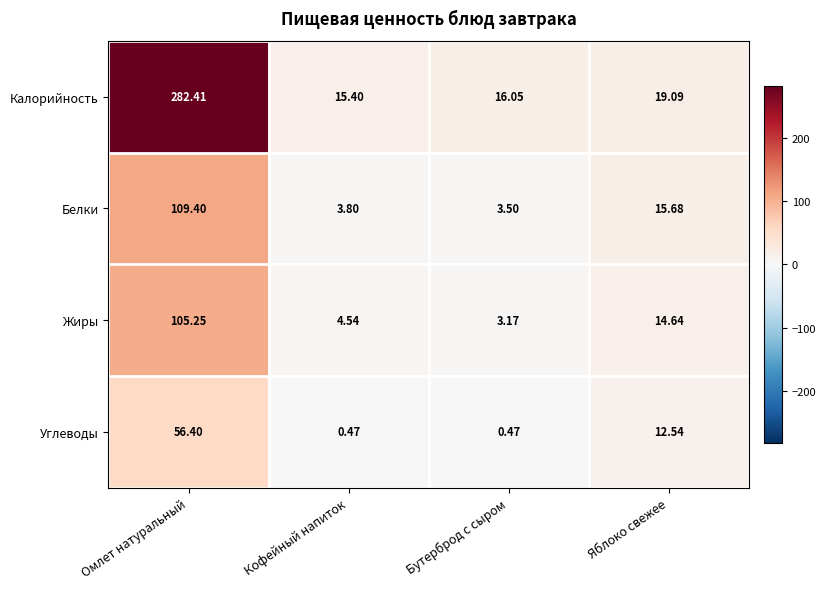

Rank the categories by Белки value from lowest to highest.

Бутерброд с сыром, Кофейный напиток, Яблоко свежее, Омлет натуральный